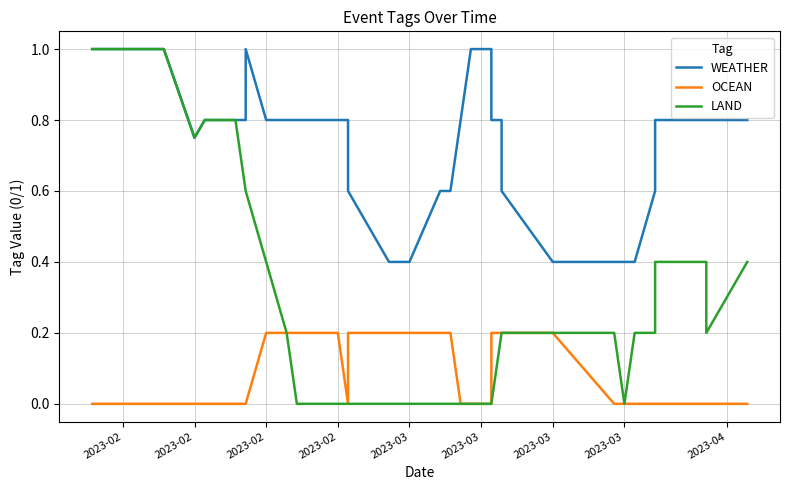

What are all the series names shown in the legend?

WEATHER, OCEAN, LAND